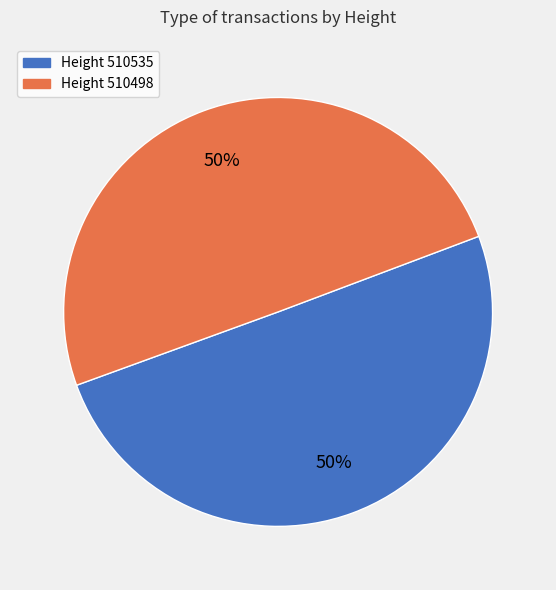

To the nearest percent, what portion does Height 510498 represent?

50%